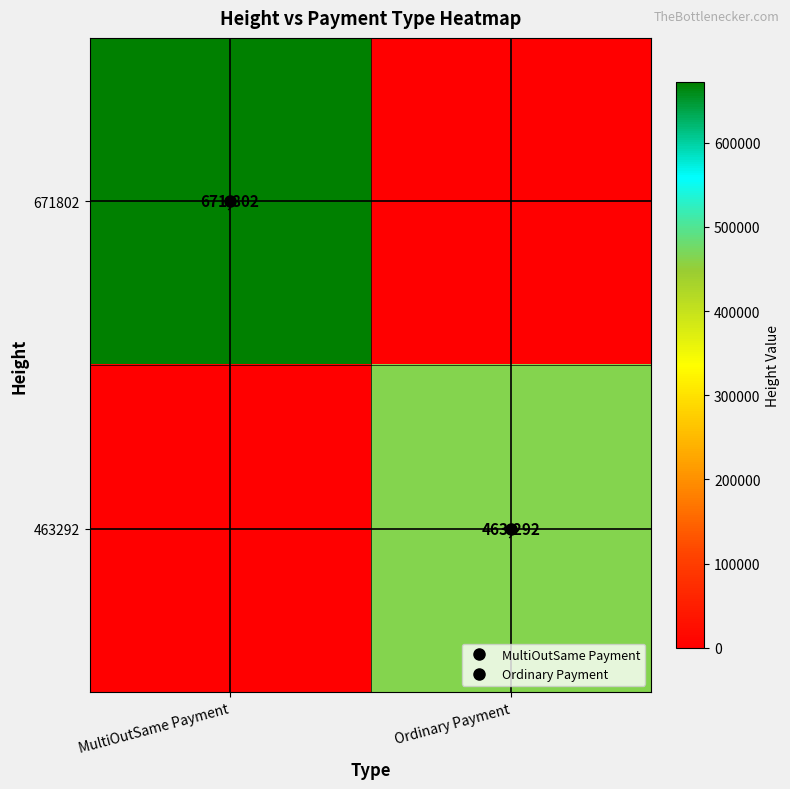

Rank the categories by 671802 value from lowest to highest.

Ordinary Payment, MultiOutSame Payment